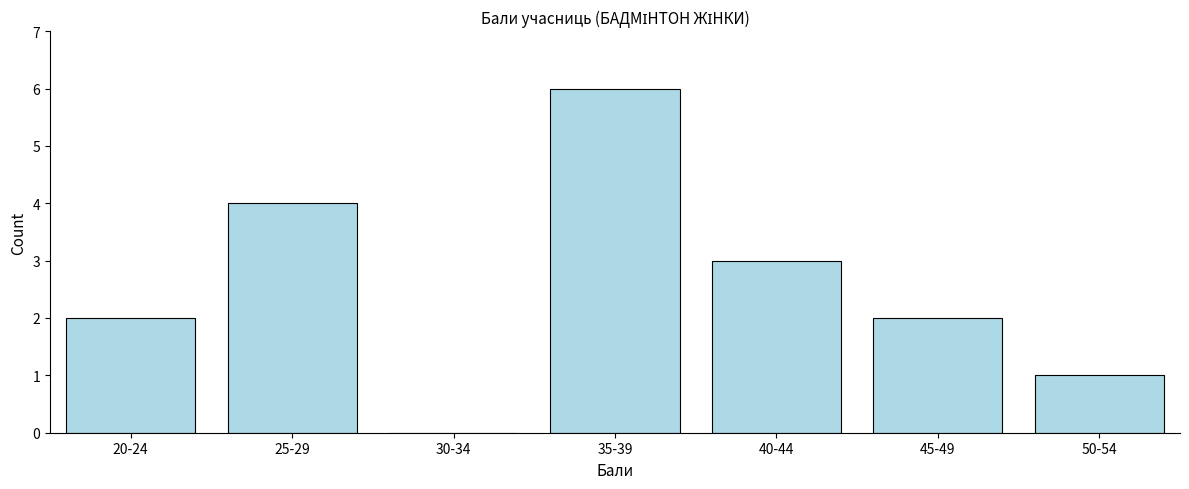

Reading left to right, transcribe all the data shown in this chart.

20-24=2	25-29=4	30-34=0	35-39=6	40-44=3	45-49=2	50-54=1